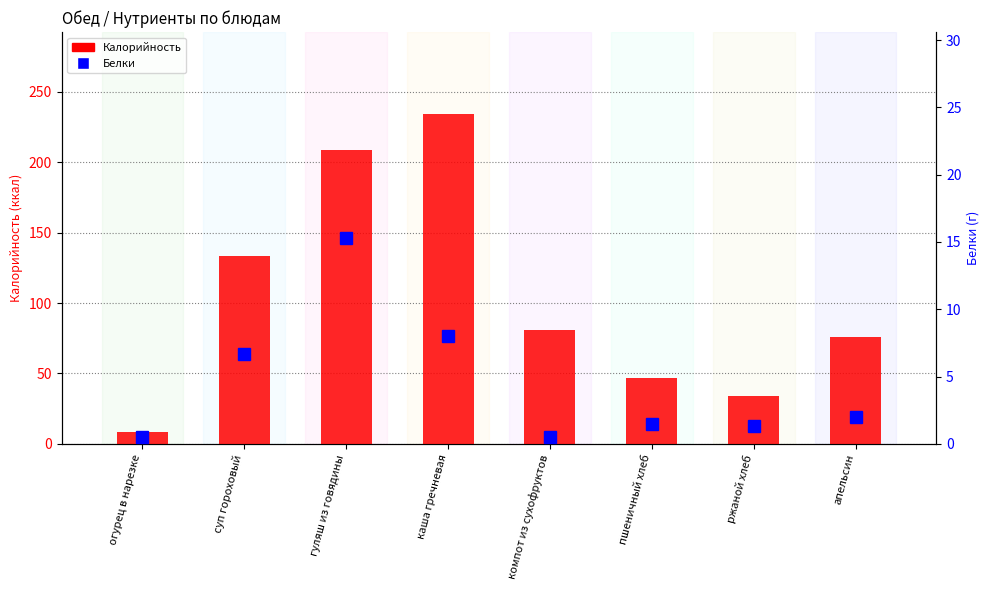

What are all the series names shown in the legend?

Калорийность, Белки